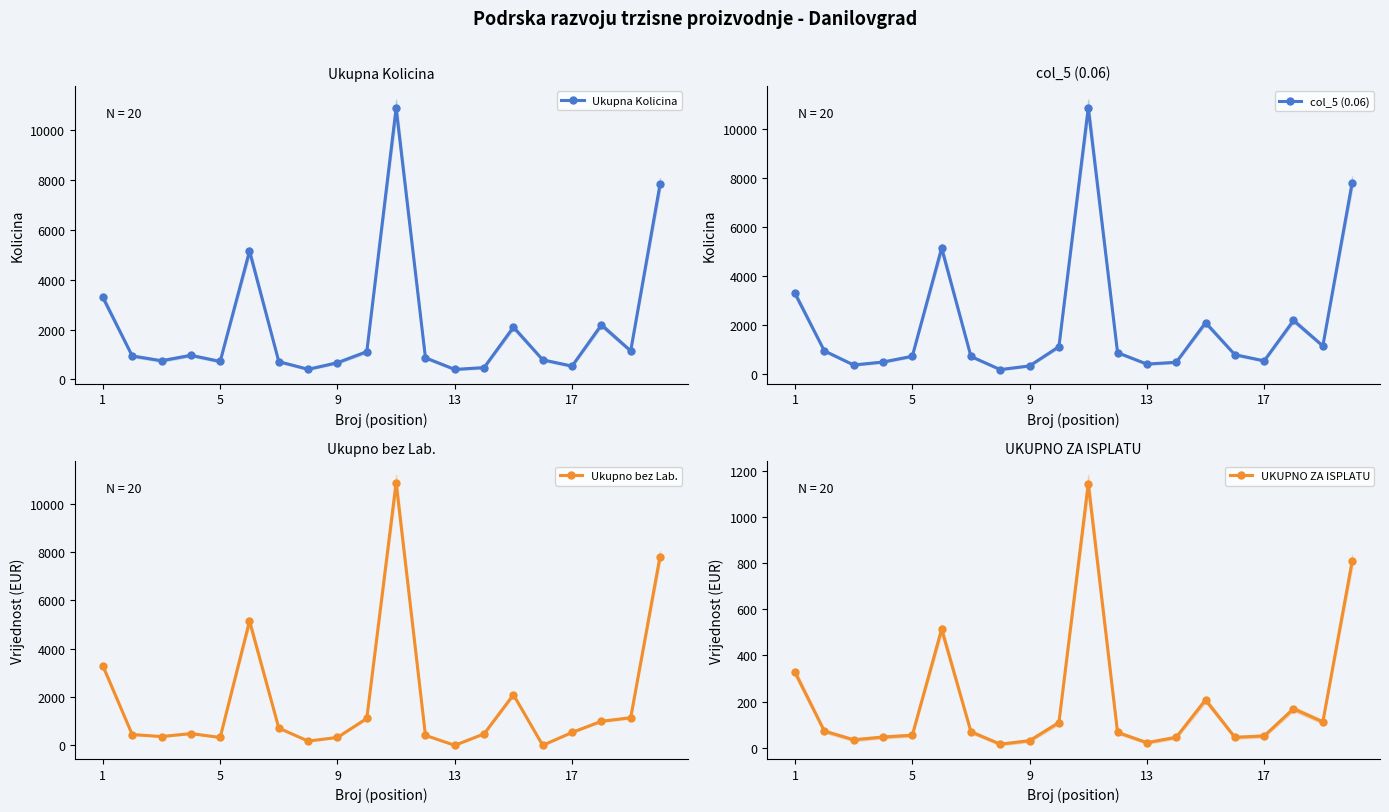

How many interior local valleys does the Ukupna Kolicina series have?

6